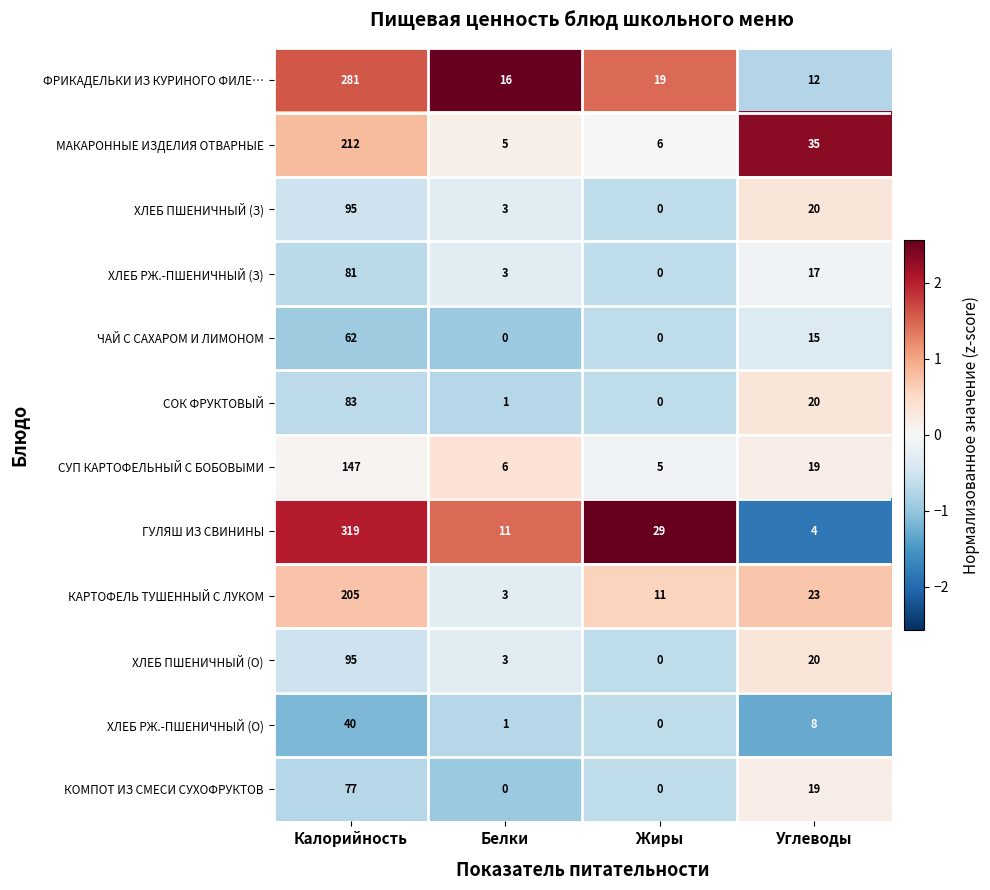

List the labels in order of ХЛЕБ РЖ.-ПШЕНИЧНЫЙ (О) value, largest first.

Калорийность, Углеводы, Белки, Жиры